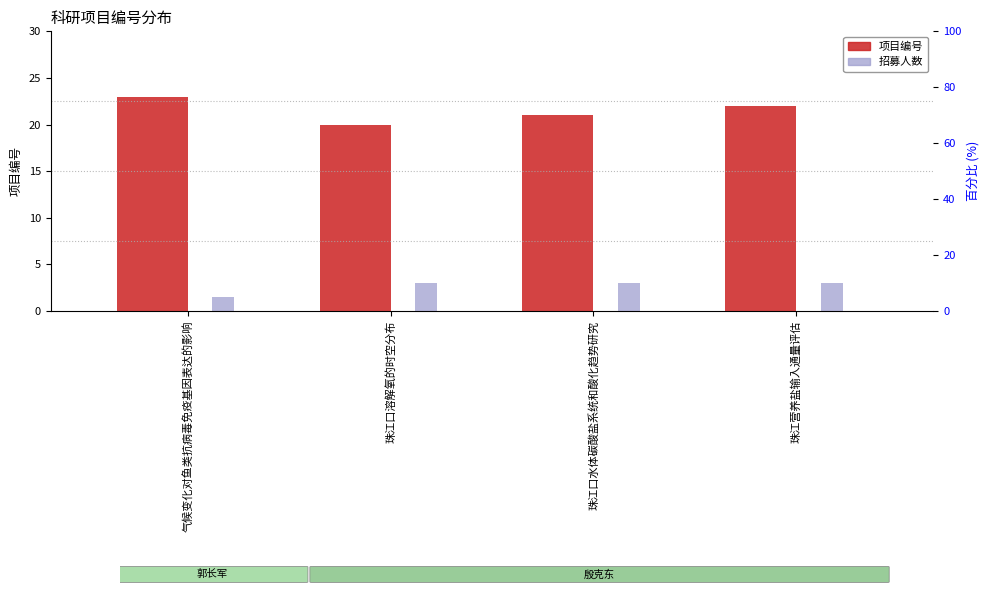

How many bars are there in total?

8